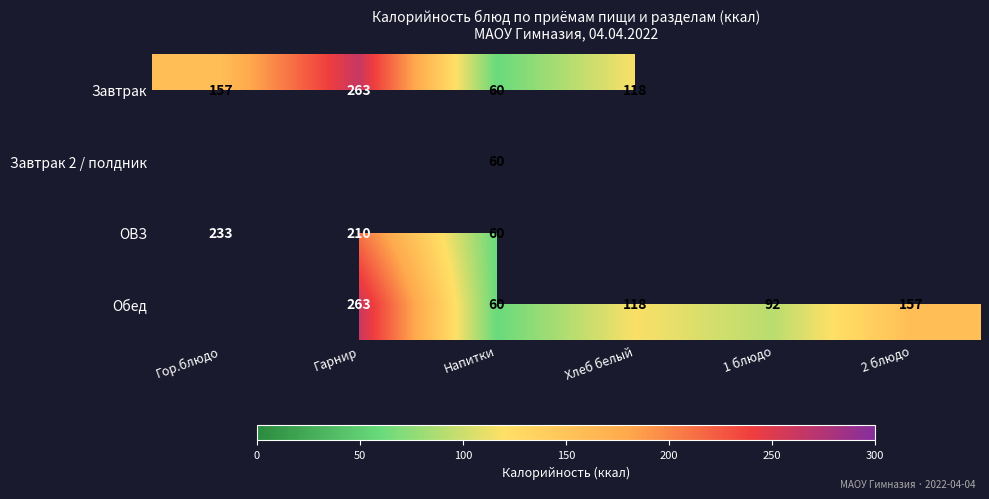

What is the total value across all series at Напитки?

240